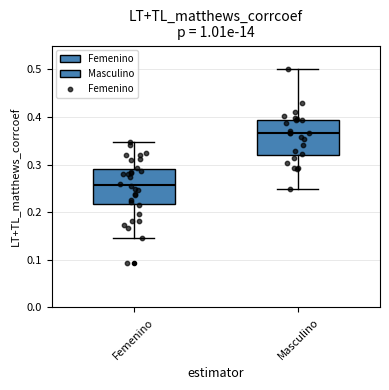

Reading left to right, read every box against the y-axis: the position of its median line, the range the box covers, and the ends of its whiskers. The values are not printed on the chart, so give them approximately, as read against the axis.

Femenino: median 0.26, box 0.22 to 0.29, whiskers 0.15 to 0.35
Masculino: median 0.37, box 0.32 to 0.39, whiskers 0.25 to 0.50